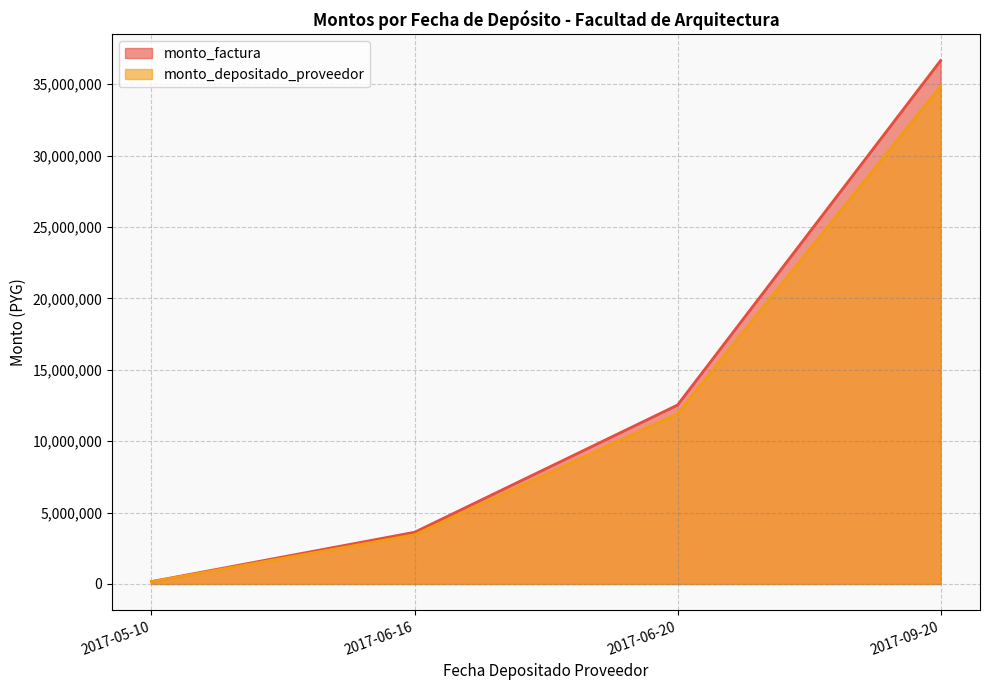

At which category is the sum across all series the highest?

2017-09-20